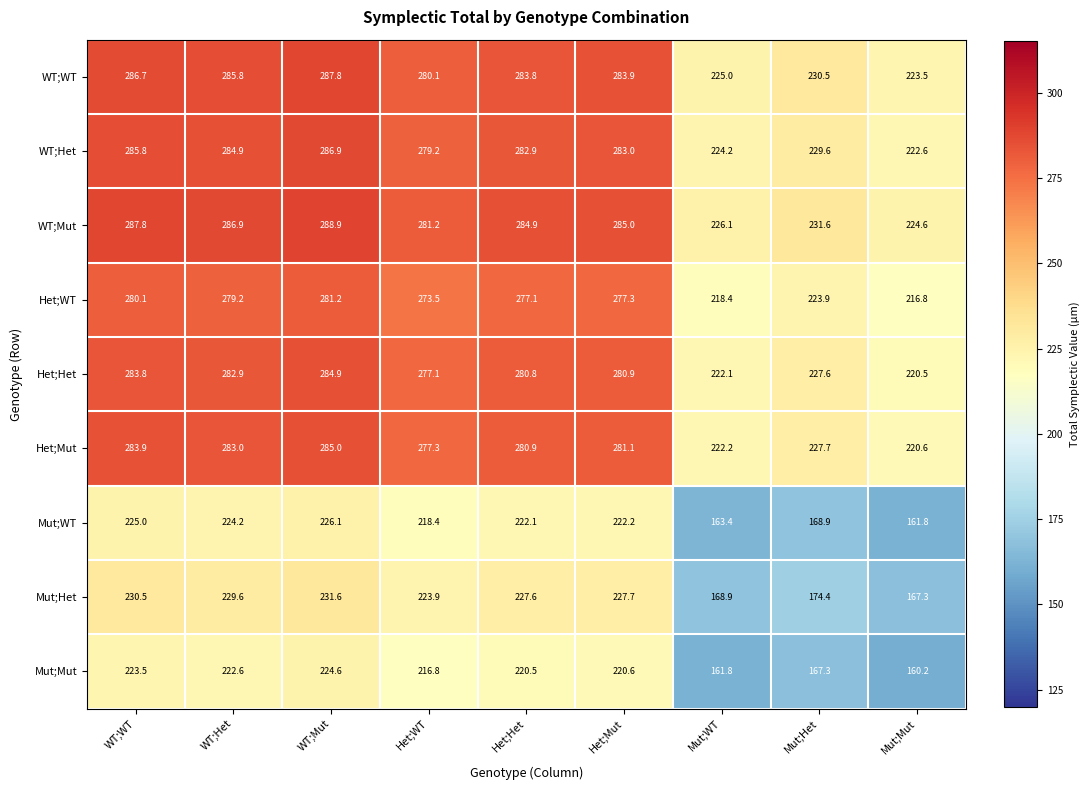

How many values in the WT;Het series are below 282?

4